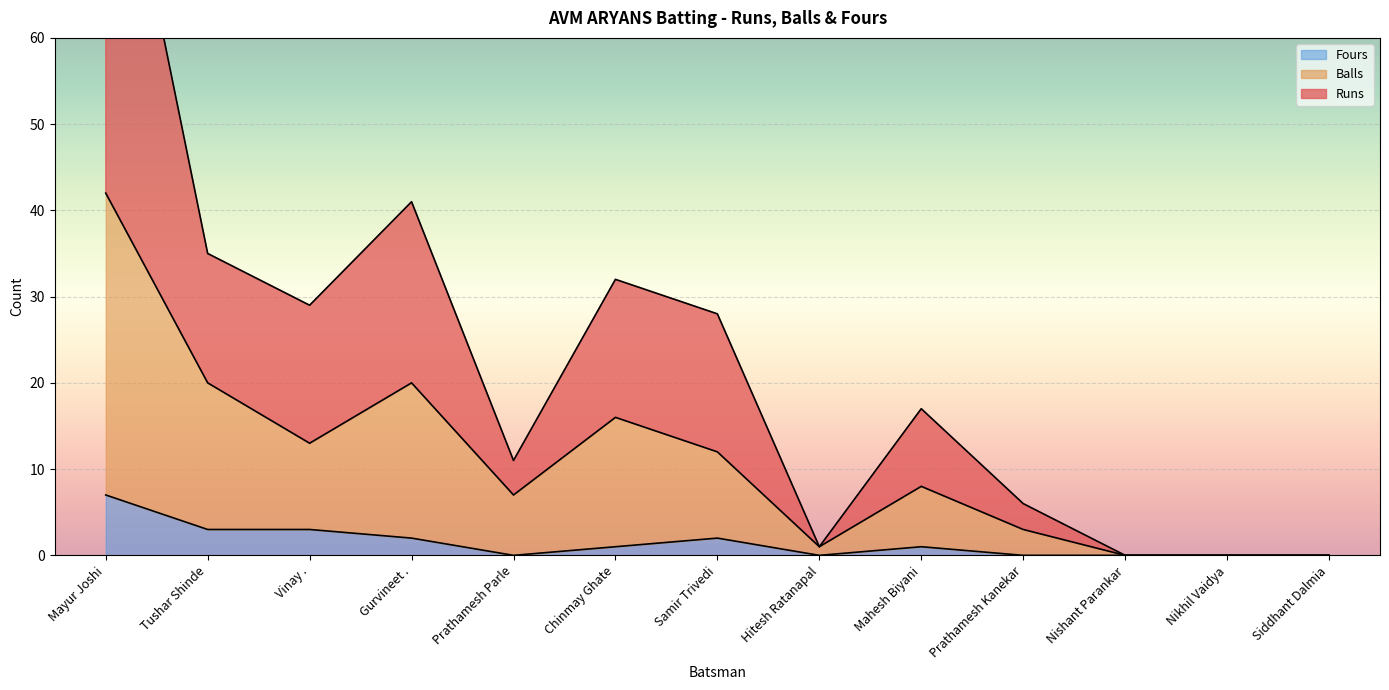

True or false: Runs and Balls cross at least once.

False